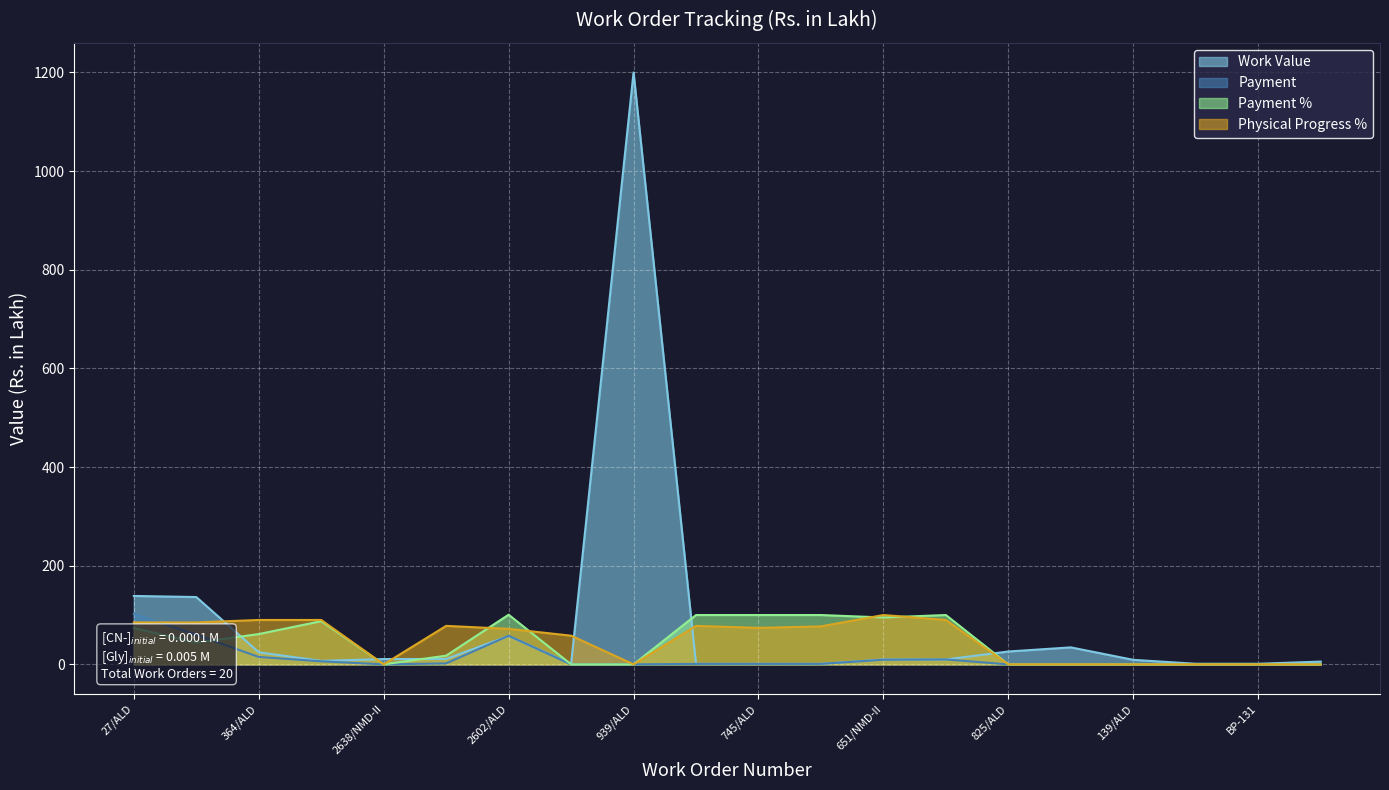

Rank the series by their maximum value, from highest to lowest.

Work Value, Payment, Payment %, Physical Progress %